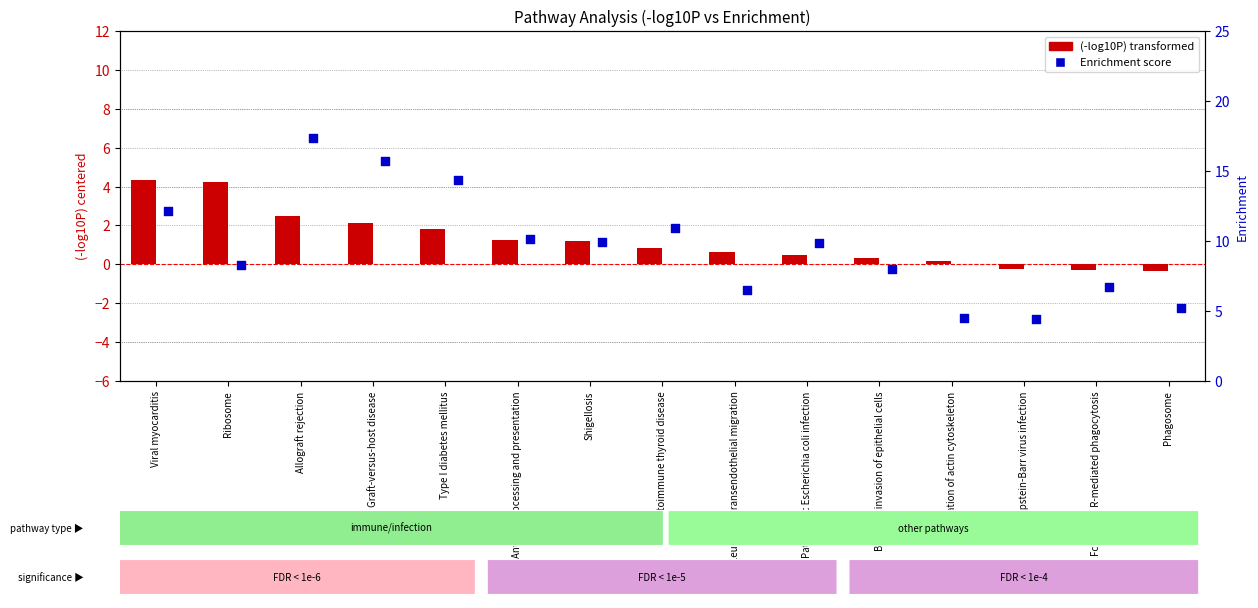

At which category is the sum across all series the highest?

Allograft rejection